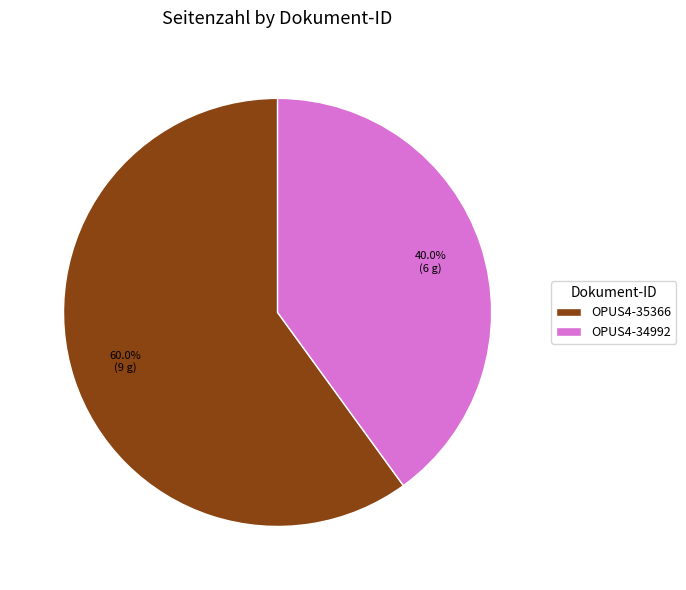

To the nearest percent, what is the difference between the largest and smallest slice percentages?

20%